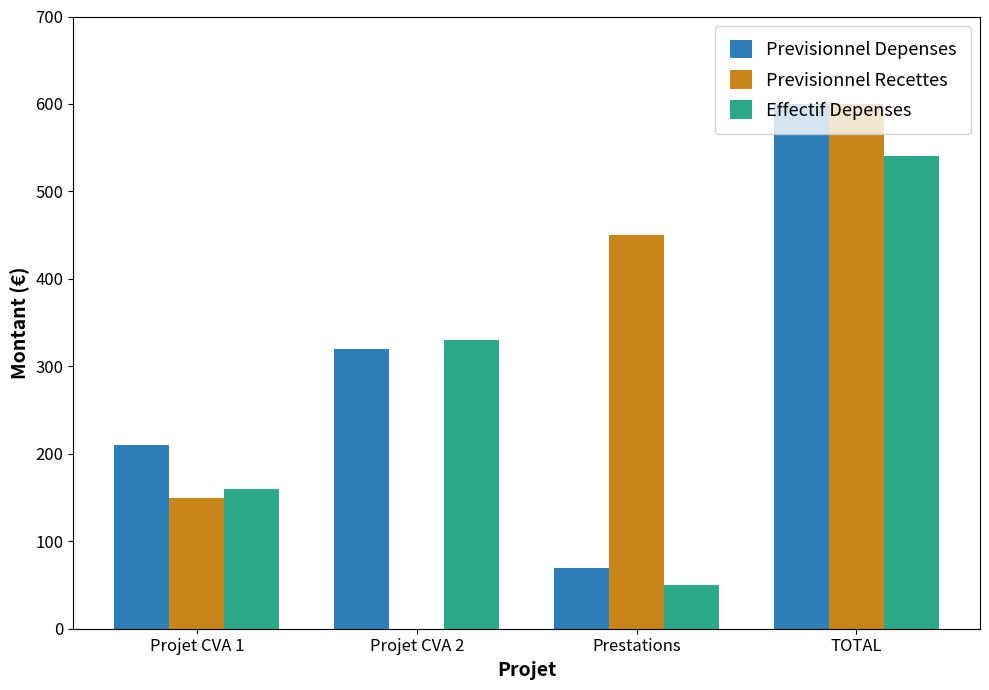

What value does the Previsionnel Recettes series have at TOTAL?

600